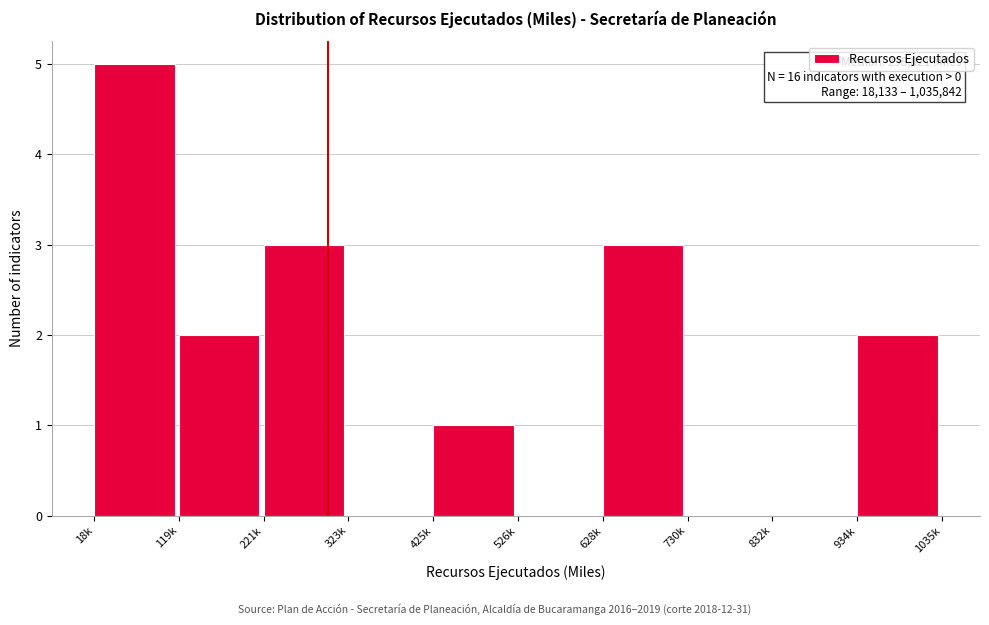

Reading left to right, transcribe all the data shown in this chart.

18k=5	119k=2	221k=3	323k=0	425k=1	526k=0	628k=3	730k=0	832k=0	934k=2